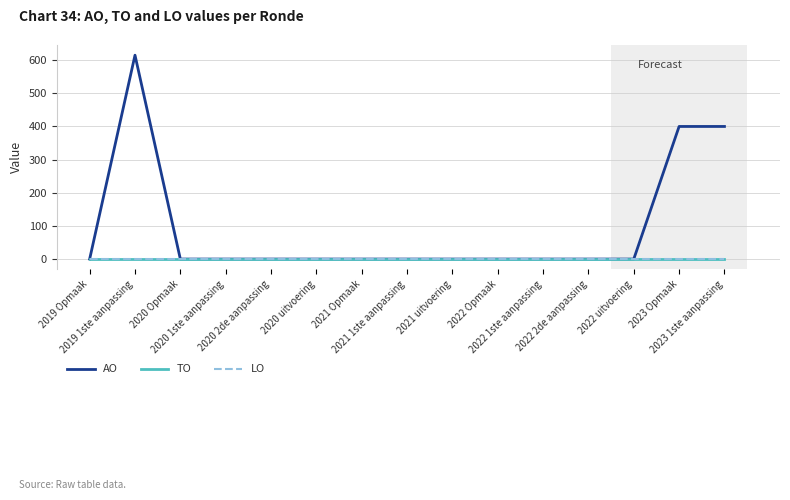

Does the chart have visible grid lines?

Yes